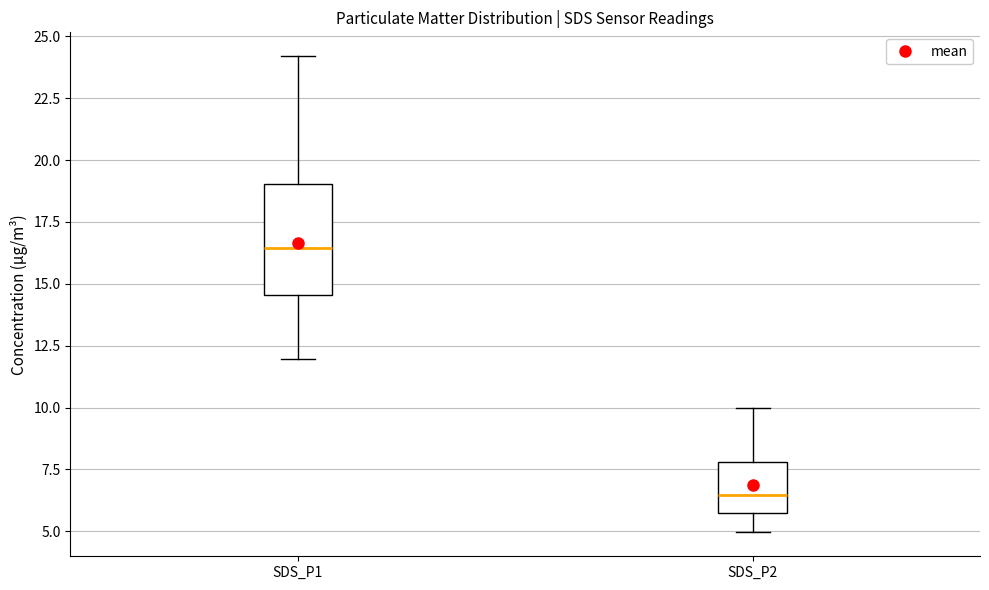

Comparing the boxes themselves (not the whiskers), which one is the tallest?

SDS_P1